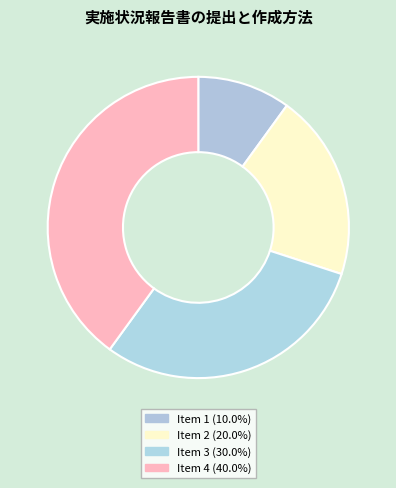

Is there a majority slice in this chart?

No